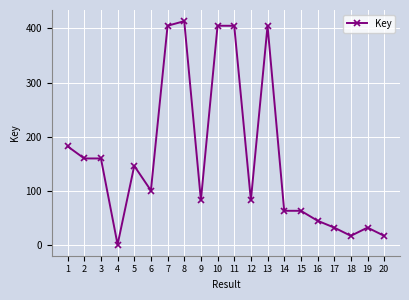

Is this an area chart (filled region under the line)?

No